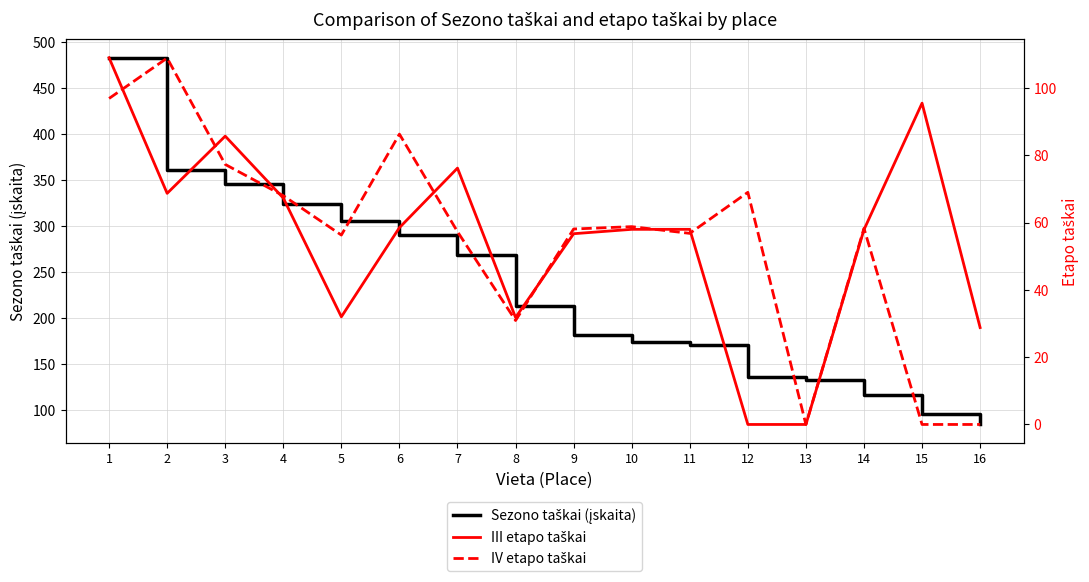

How many distinct data groups are displayed?

3